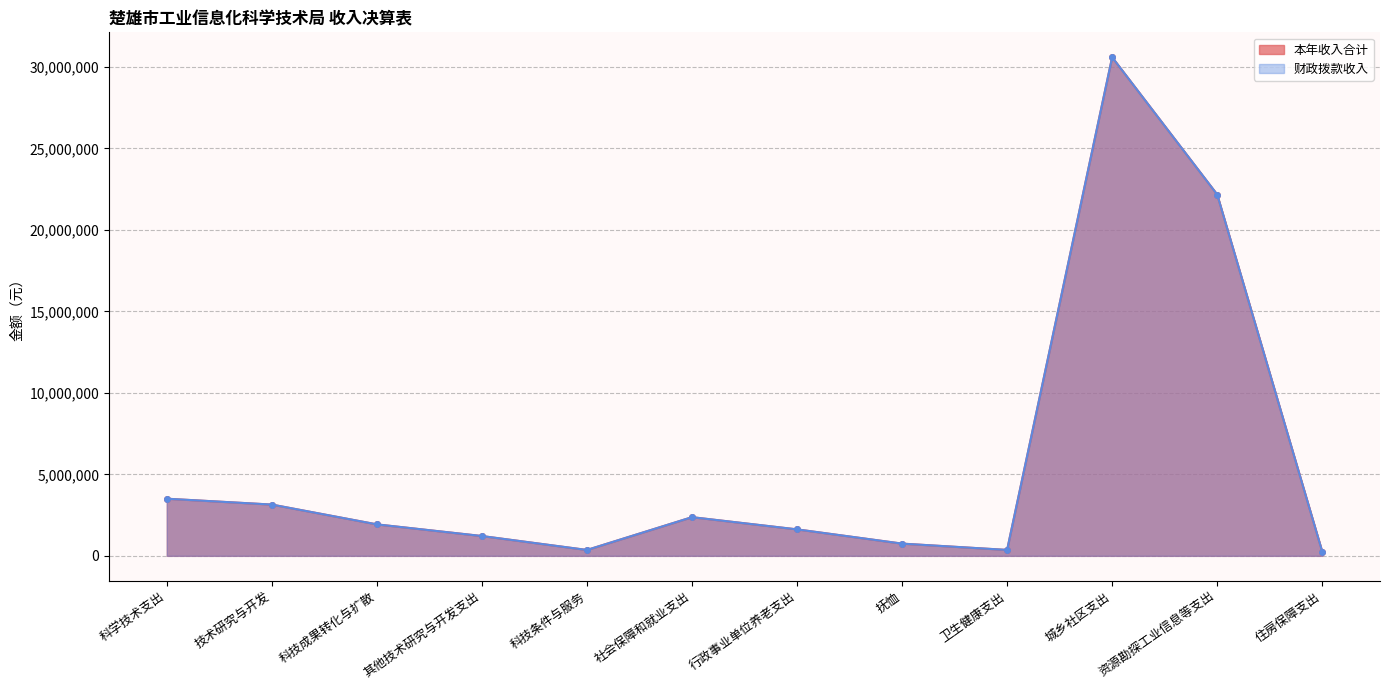

How many values in the 本年收入合计 series are below 1930000?

6